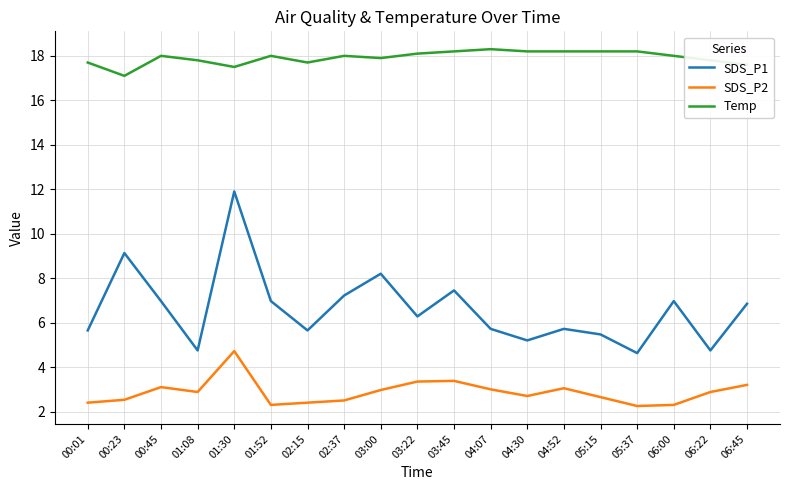

What is the minimum value for Temp?

17.1